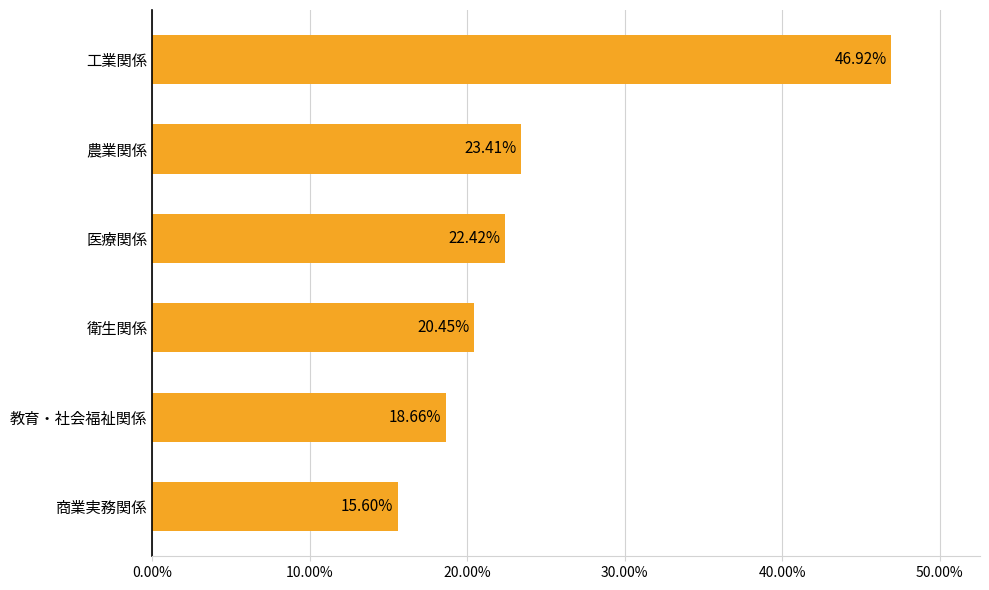

List the labels in order of value, largest first.

工業関係, 農業関係, 医療関係, 衛生関係, 教育・社会福祉関係, 商業実務関係